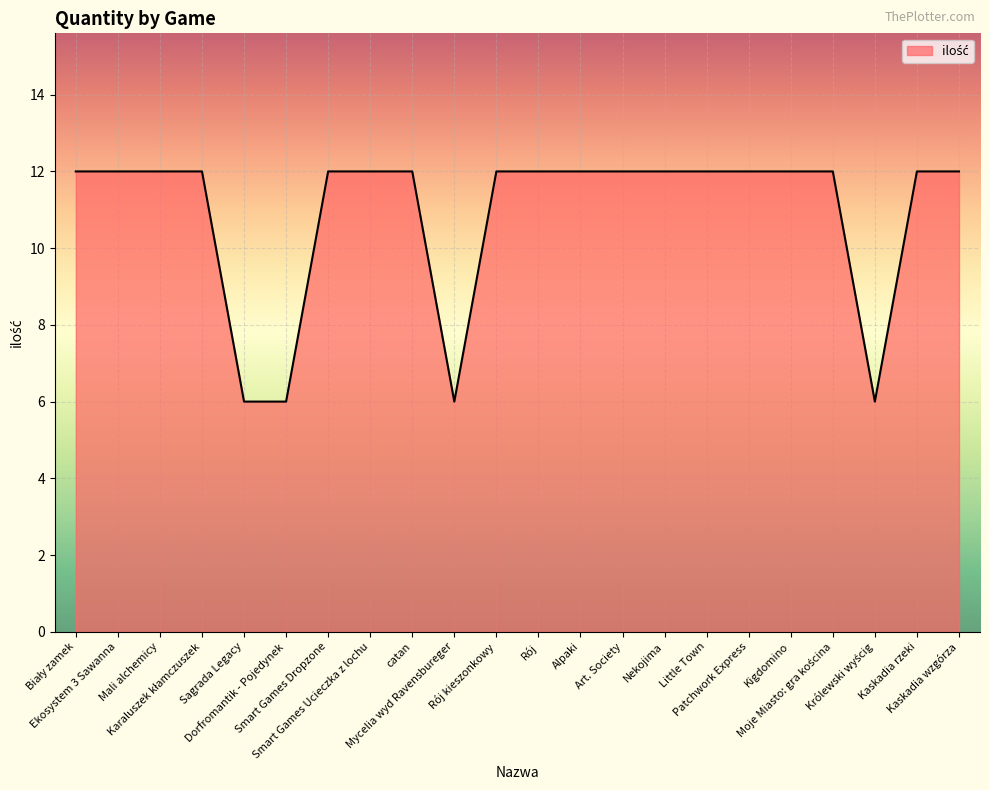

Reading left to right, extract all data points from this chart.

12	12	12	12	6	6	12	12	12	6	12	12	12	12	12	12	12	12	12	6	12	12